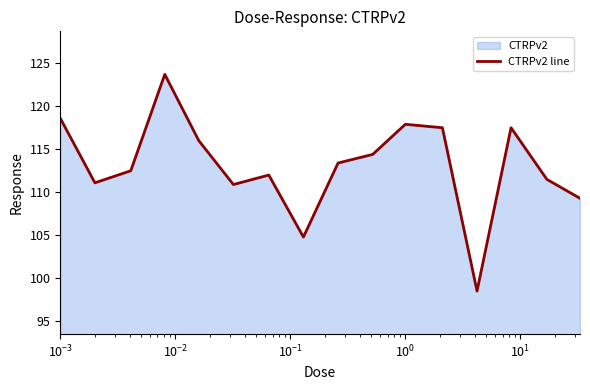

What is the maximum value shown in the chart?

123.7